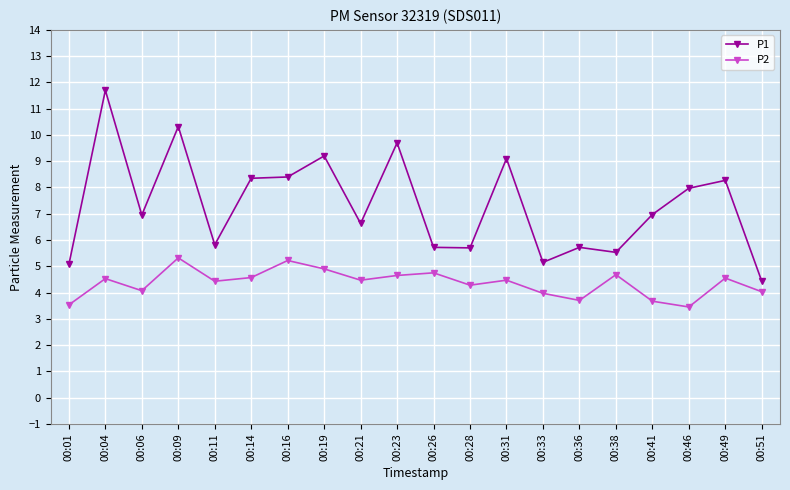

Which label corresponds to the largest value in the chart?

00:04